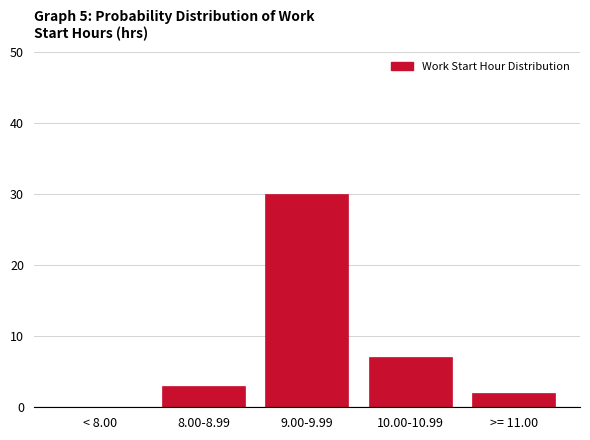

Reading left to right, extract all data points from this chart.

< 8.00=0	8.00-8.99=3	9.00-9.99=30	10.00-10.99=7	>= 11.00=2